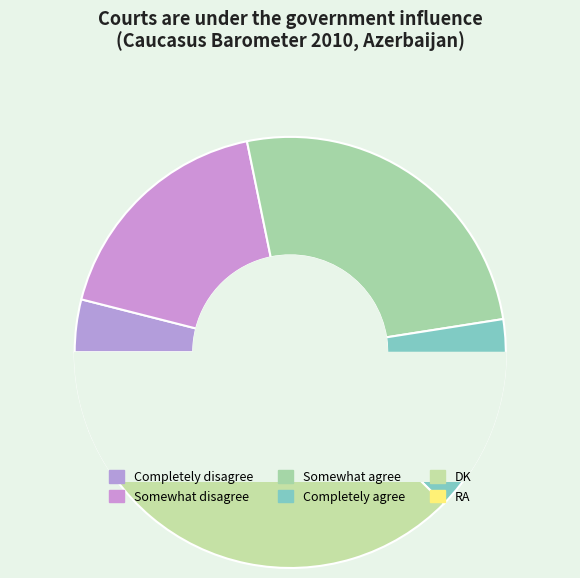

What percentage is NOT represented by Completely disagree?

96.0%